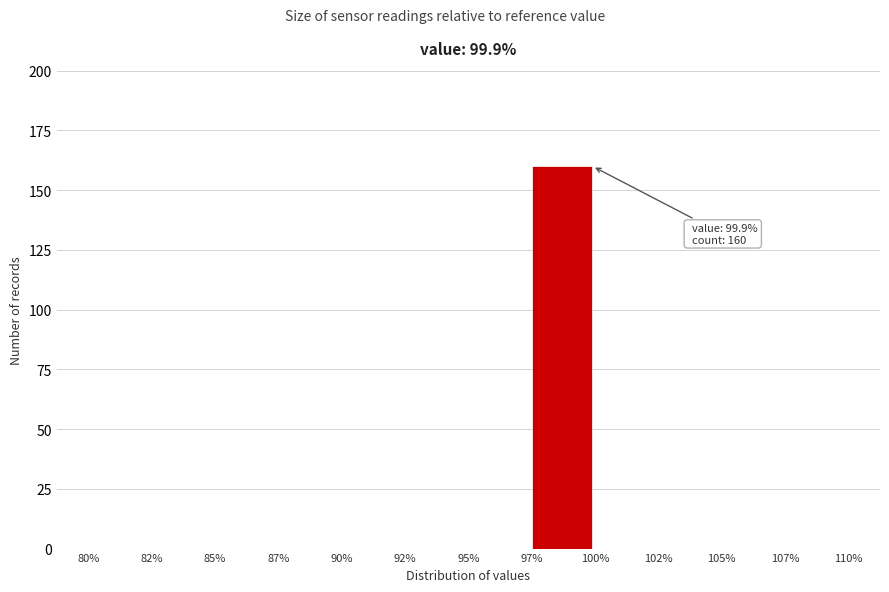

Reading right to left, what are all the values shown in this chart?

107%=0	105%=0	102%=0	100%=0	97%=160	95%=0	92%=0	90%=0	87%=0	85%=0	82%=0	80%=0